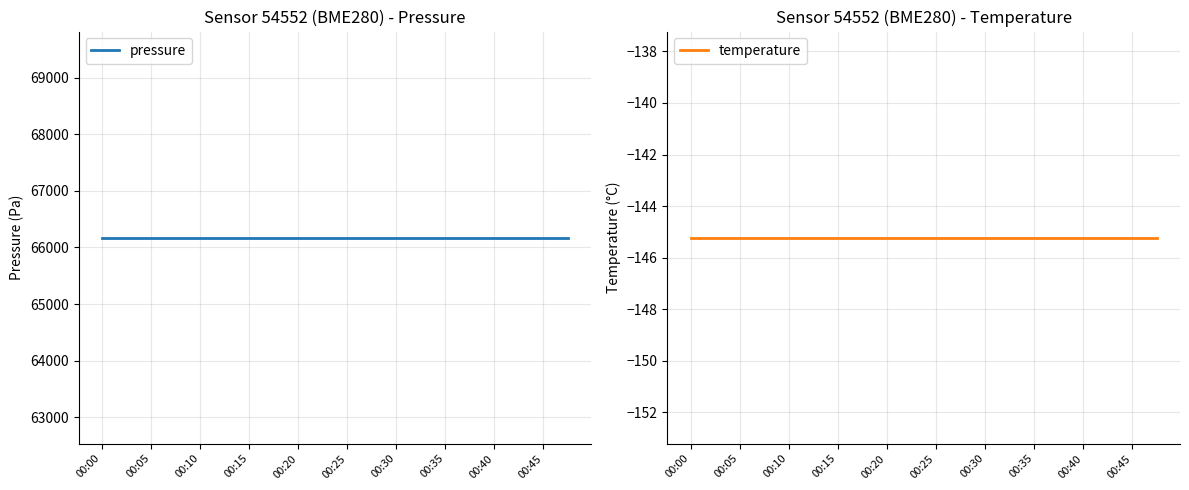

Rank the series by their maximum value, from lowest to highest.

temperature, pressure